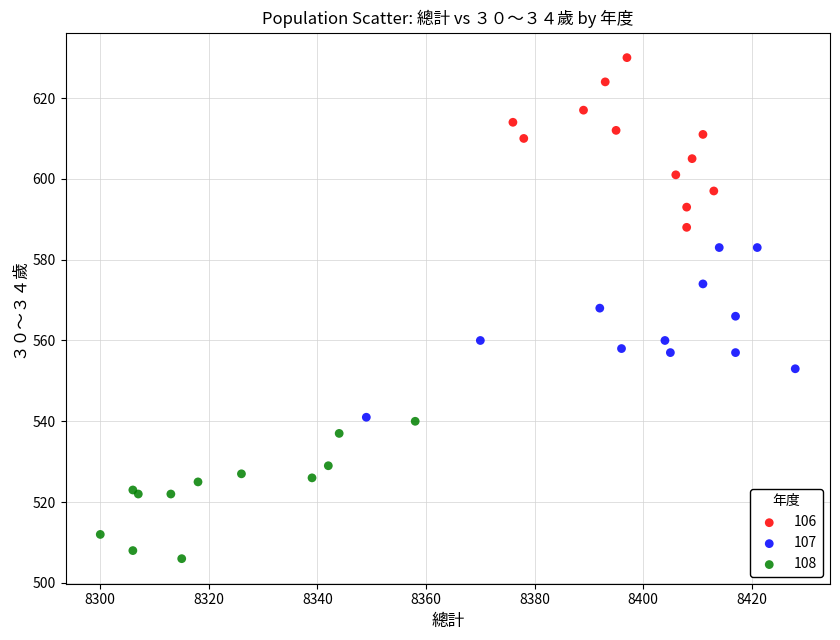

Which series contains the lowest Y value?

108